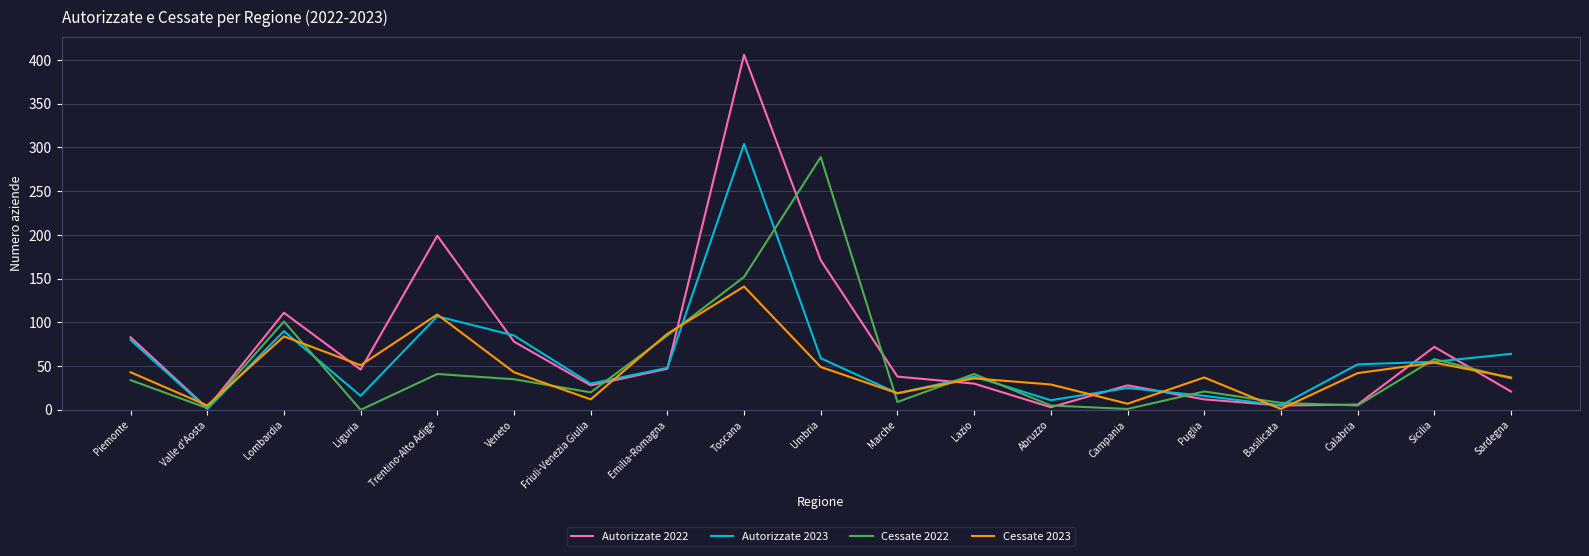

List the series in order of their peak value, lowest first.

Cessate 2023, Cessate 2022, Autorizzate 2023, Autorizzate 2022